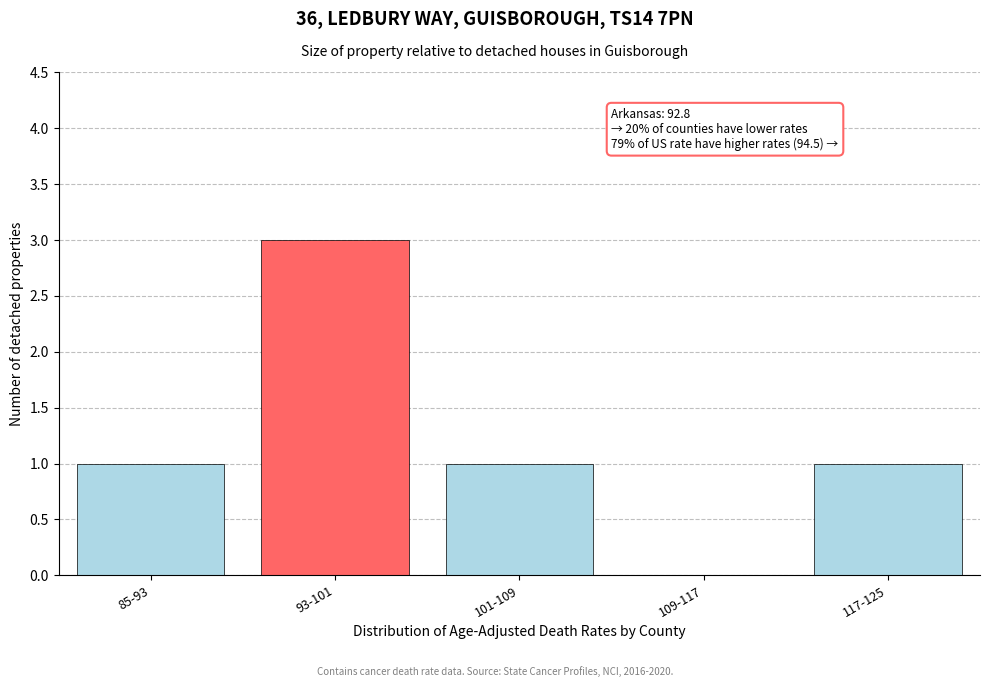

Reading left to right, extract all data points from this chart.

85-93=1	93-101=3	101-109=1	109-117=0	117-125=1